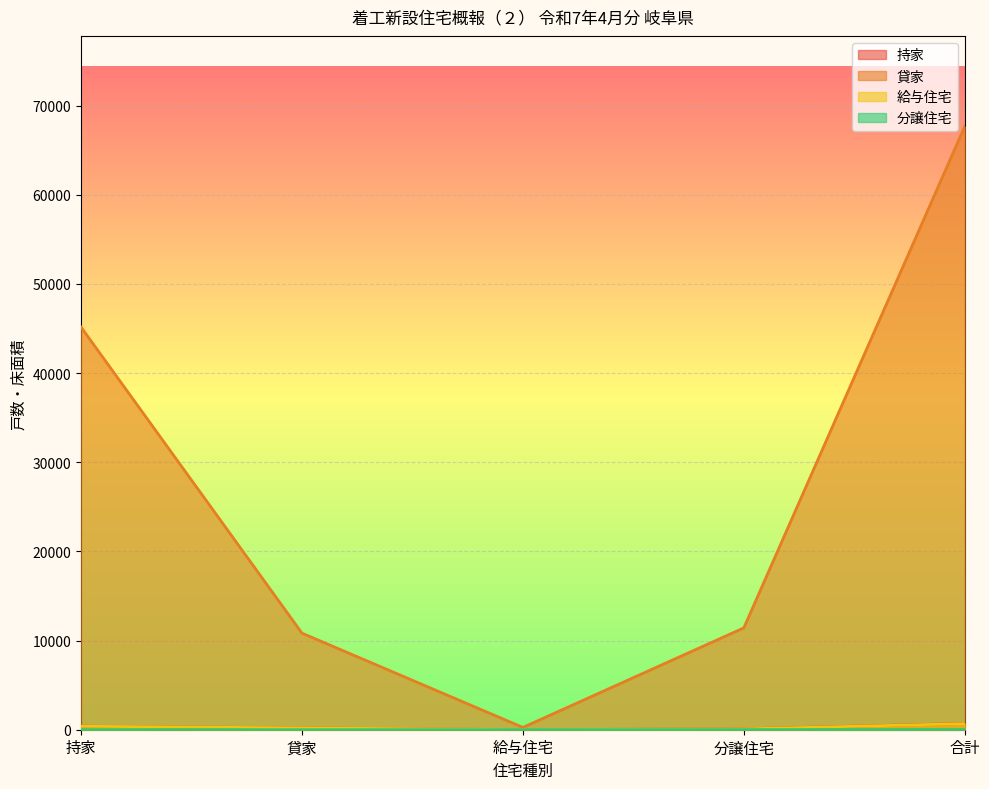

What is the label of the 2nd point from the right?

分譲住宅